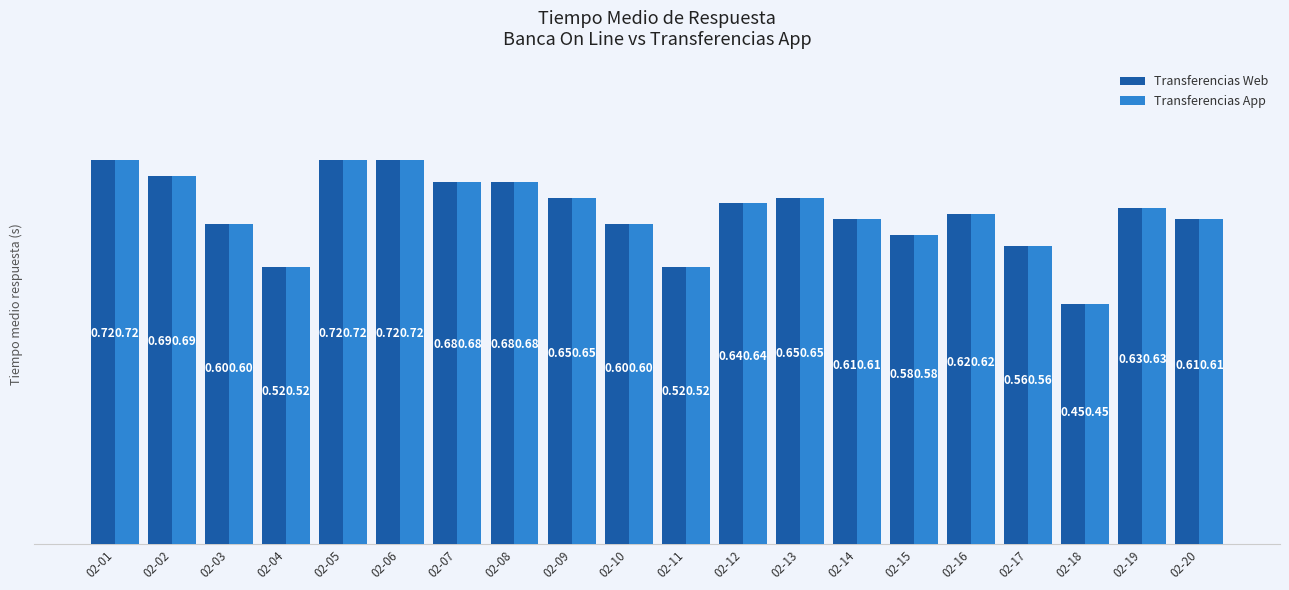

What is the difference between the maximum and minimum values in the Transferencias App series?

0.3